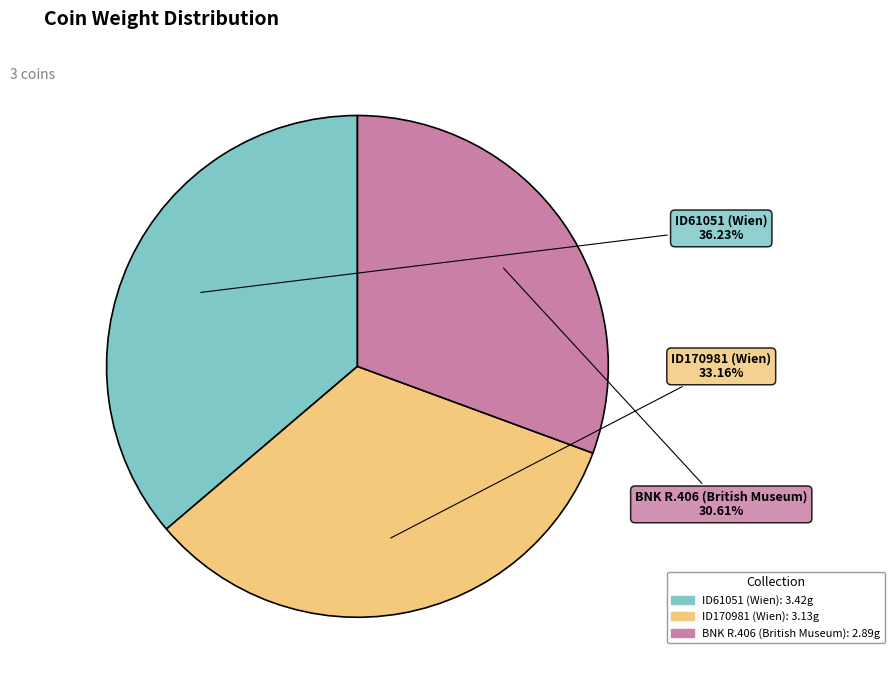

Which category has the smallest portion of the pie?

BNK R.406 (British Museum)